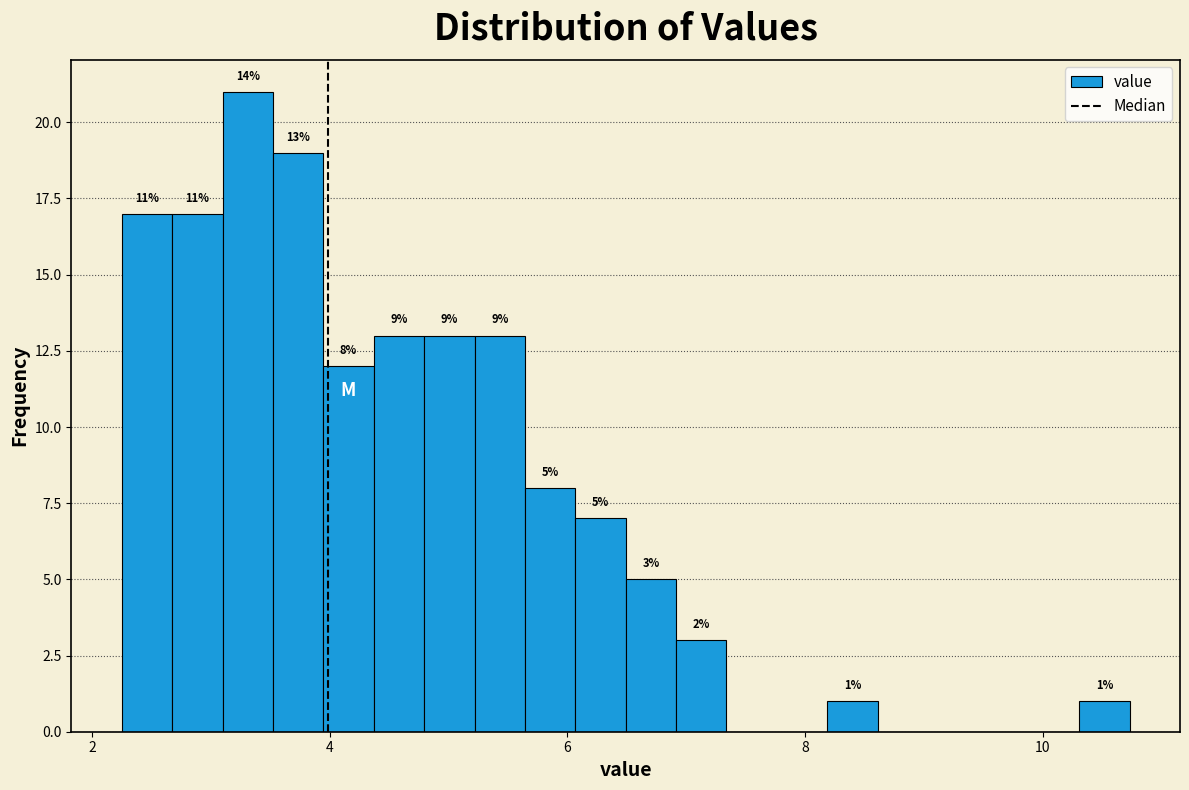

Around what value on the x-axis is the tallest bar? Give the approximate position of its centre, as read against the axis.

3.4